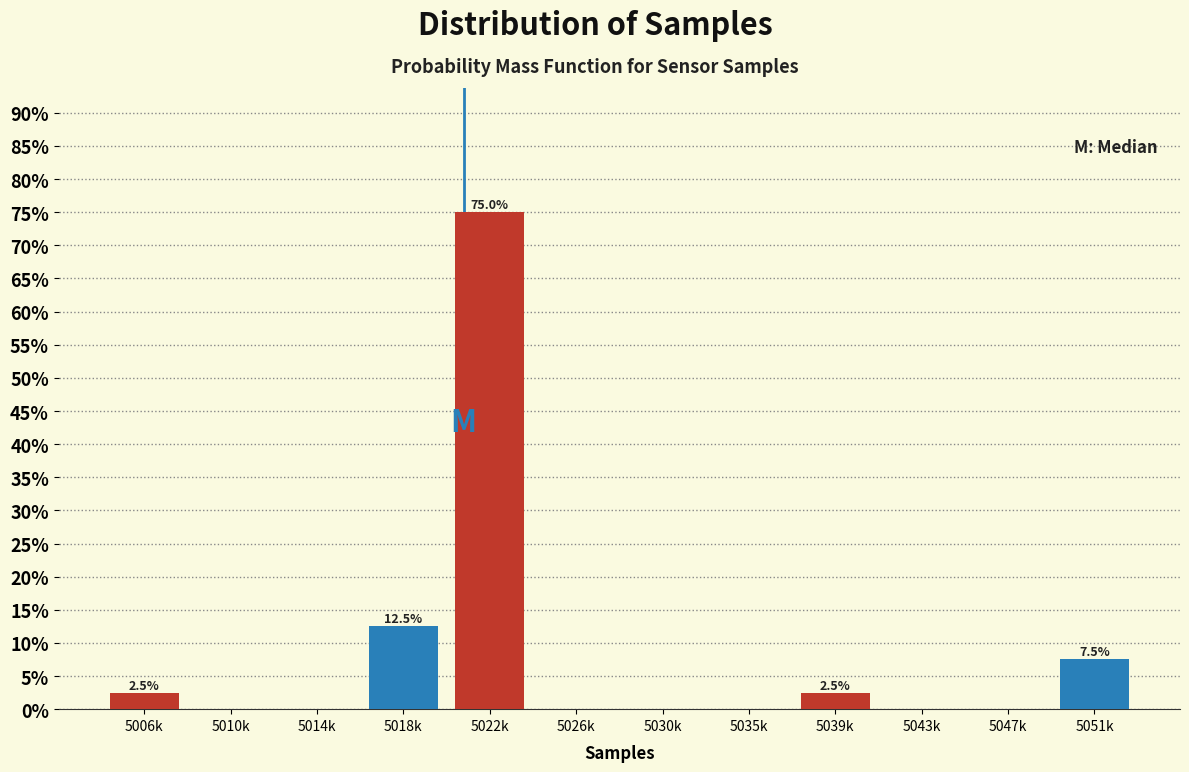

The chart shows a value of 0.0 at 5014k. True or false?

True